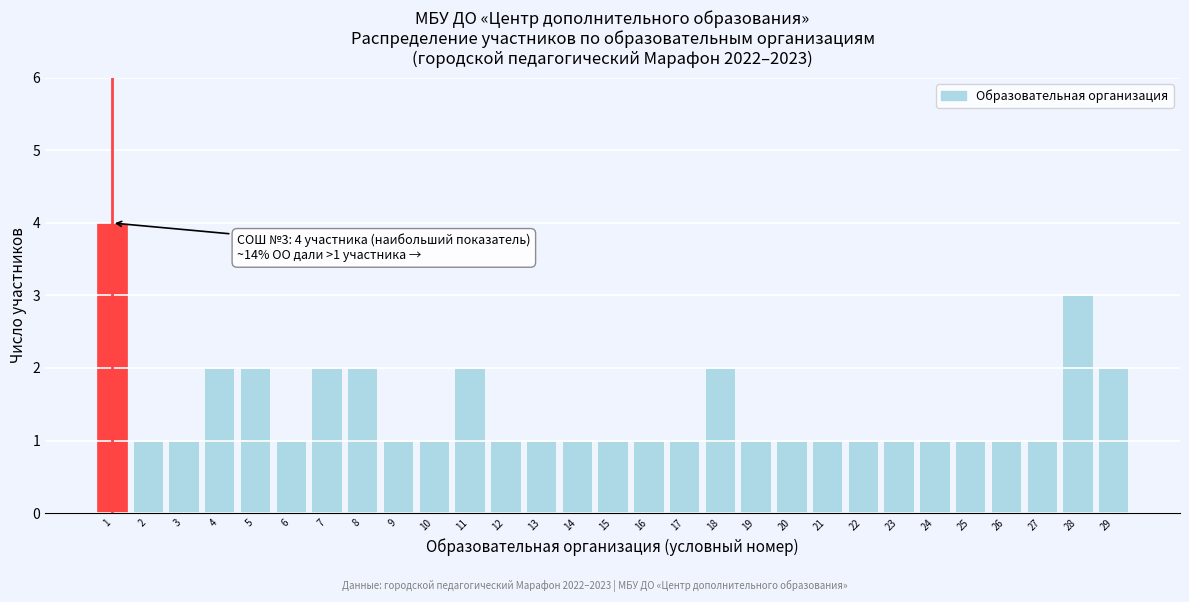

Reading left to right, extract all data points from this chart.

4	1	1	2	2	1	2	2	1	1	2	1	1	1	1	1	1	2	1	1	1	1	1	1	1	1	1	3	2